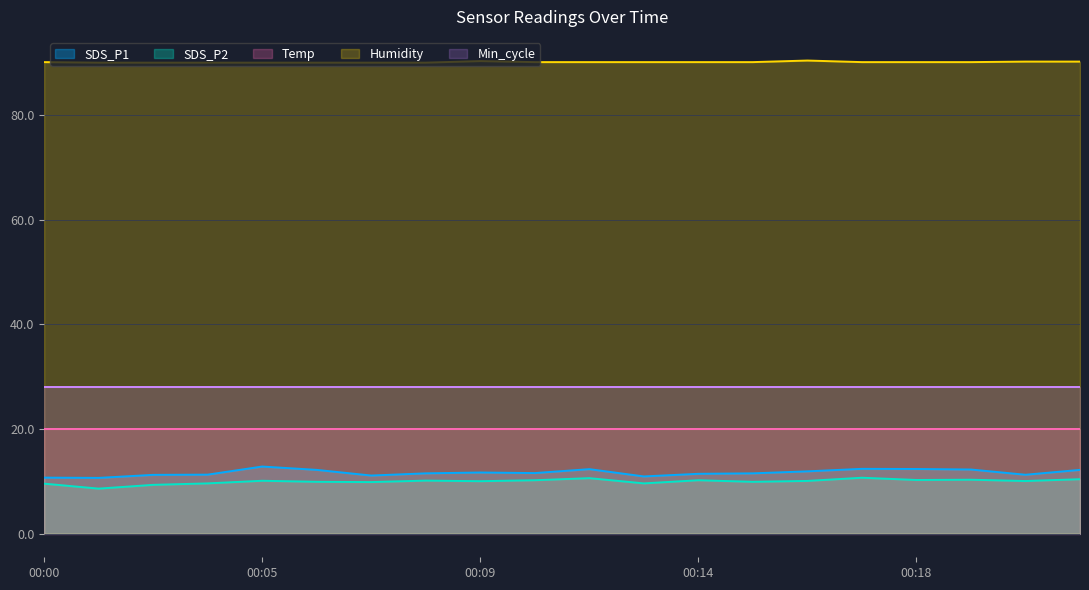

What is the difference between the second highest and second lowest values in the Humidity series?

0.3